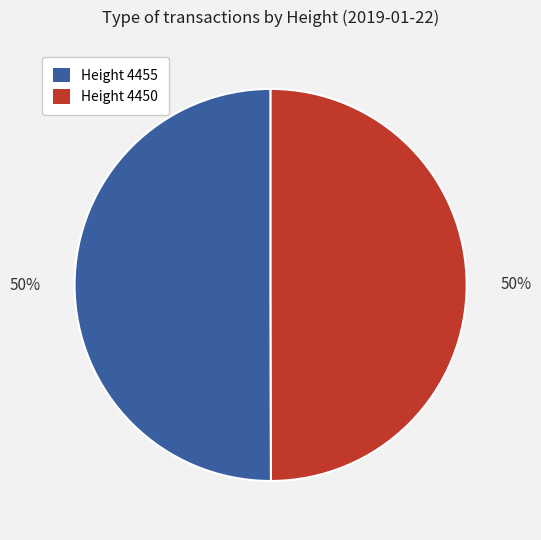

What percentage is the Height 4450 slice, to the nearest percent?

50%